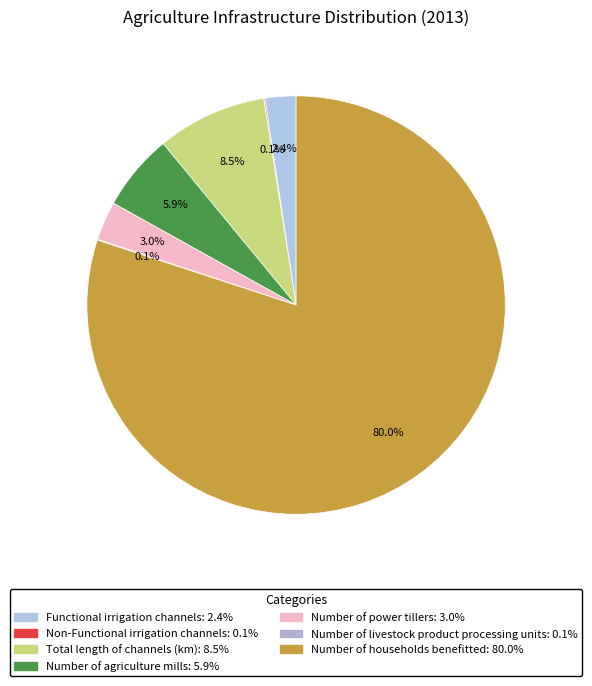

How many segments does this pie chart have?

7